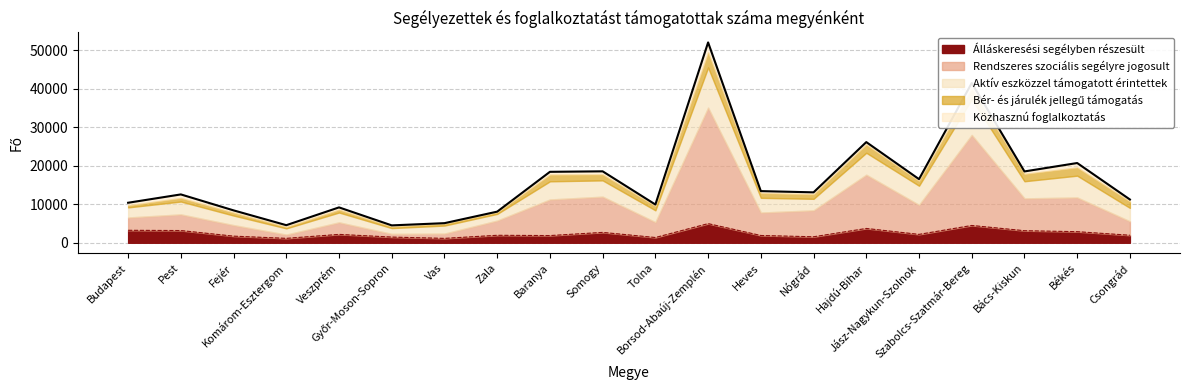

What is the sum of all Rendszeres szociális segélyre jogosult values?

152058